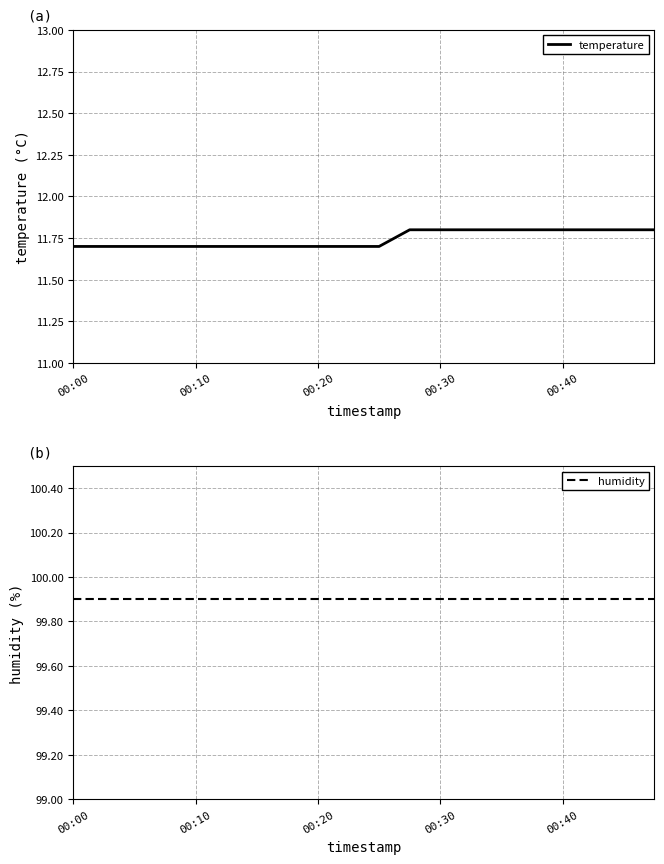

What are all the series names shown in the legend?

temperature, humidity